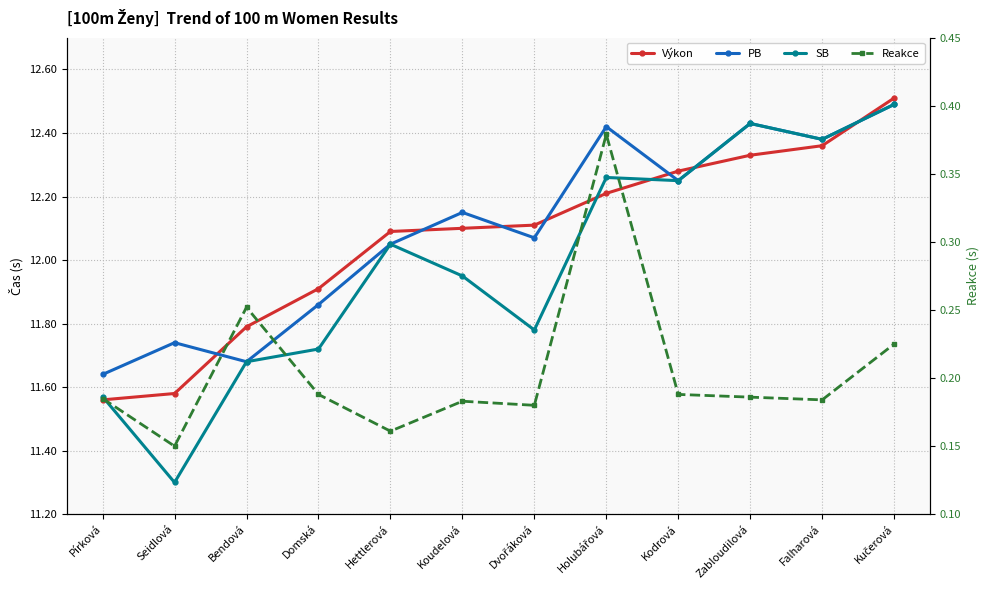

Reading left to right, extract all data points from this chart.

Výkon: 11.6	11.6	11.8	11.9	12.1	12.1	12.1	12.2	12.3	12.3	12.4	12.5
PB: 11.6	11.7	11.7	11.9	12.1	12.2	12.1	12.4	12.2	12.4	12.4	12.5
SB: 11.6	11.3	11.7	11.7	12.1	11.9	11.8	12.3	12.2	12.4	12.4	12.5
Reakce: 0.2	0.1	0.3	0.2	0.2	0.2	0.2	0.4	0.2	0.2	0.2	0.2